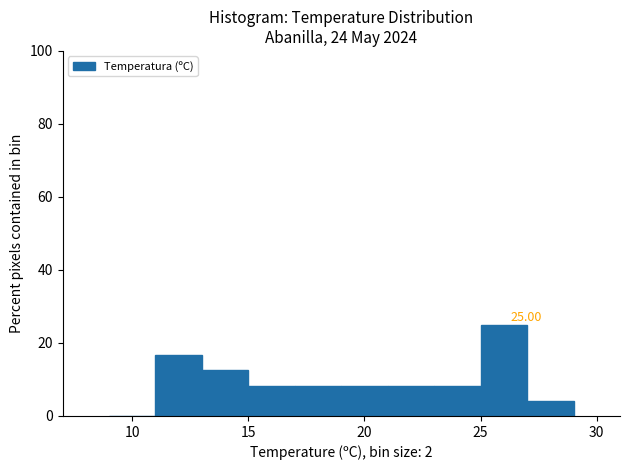

Which range on the x-axis has the tallest bar?

25 to 27